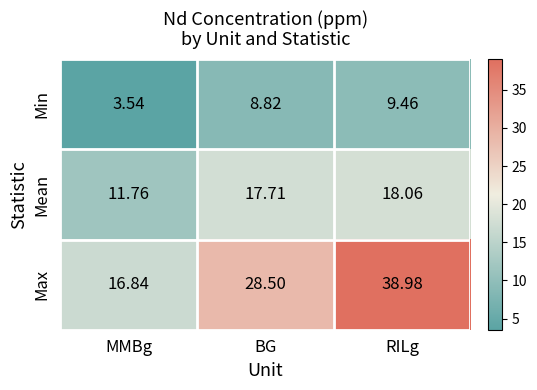

Which series has the largest range (max minus min)?

Max